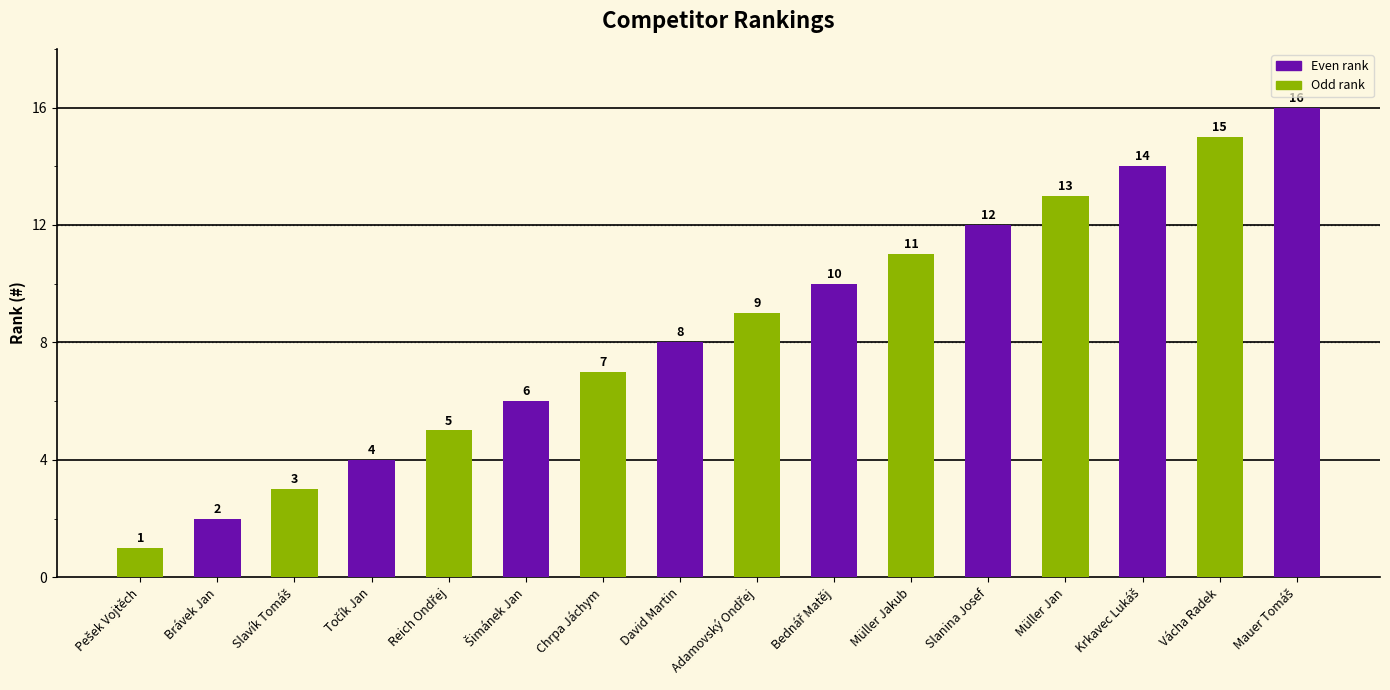

Count the number of categories in the chart.

16